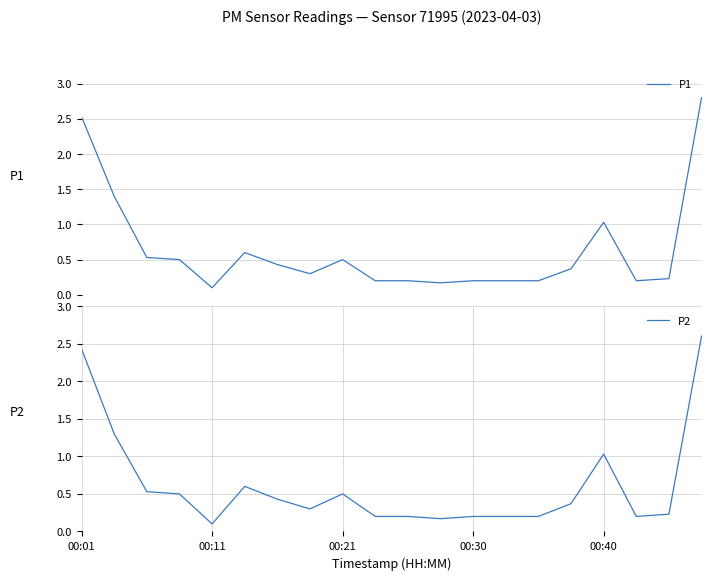

True or false: P2 and P1 intersect in this chart.

False